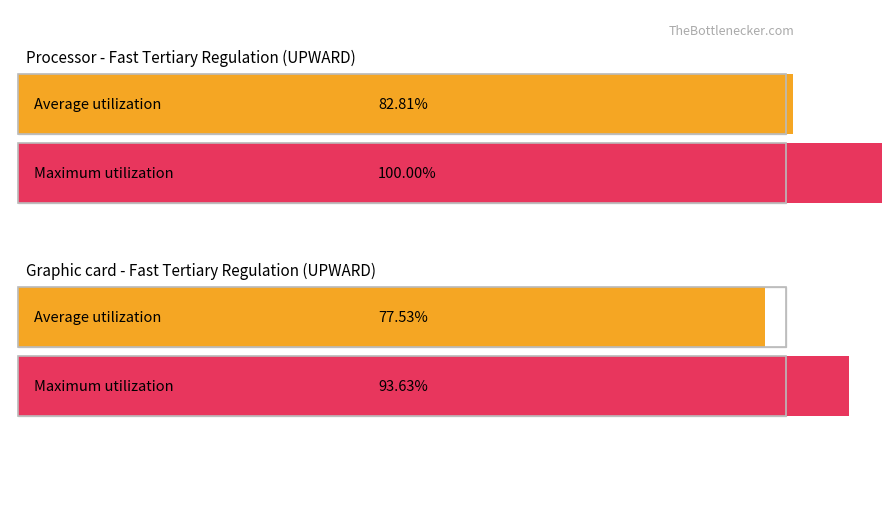

Does the chart display data point markers on the line(s)?

No